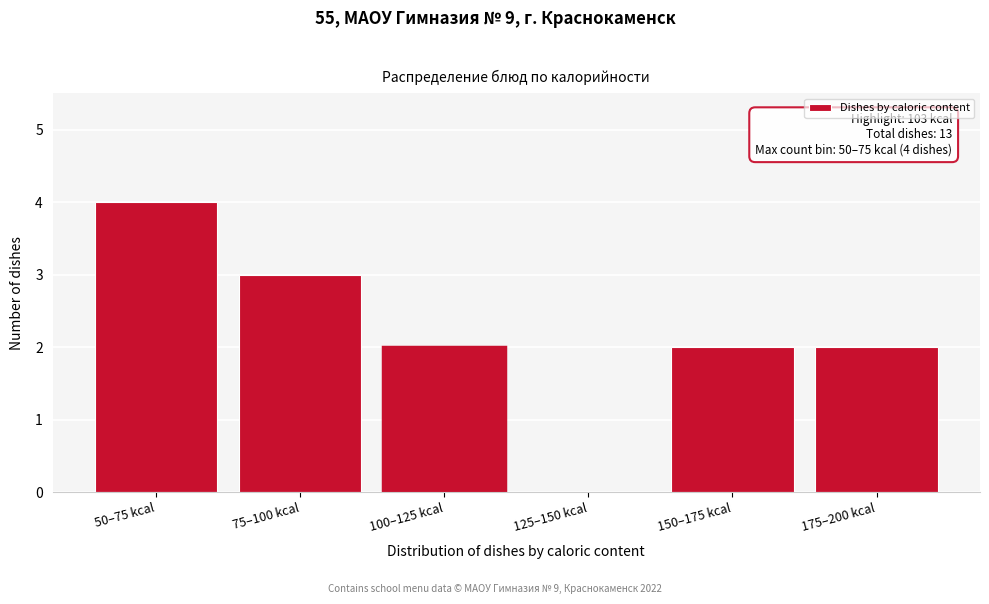

Reading left to right, extract all data points from this chart.

50–75 kcal=4	75–100 kcal=3	100–125 kcal=2	125–150 kcal=0	150–175 kcal=2	175–200 kcal=2